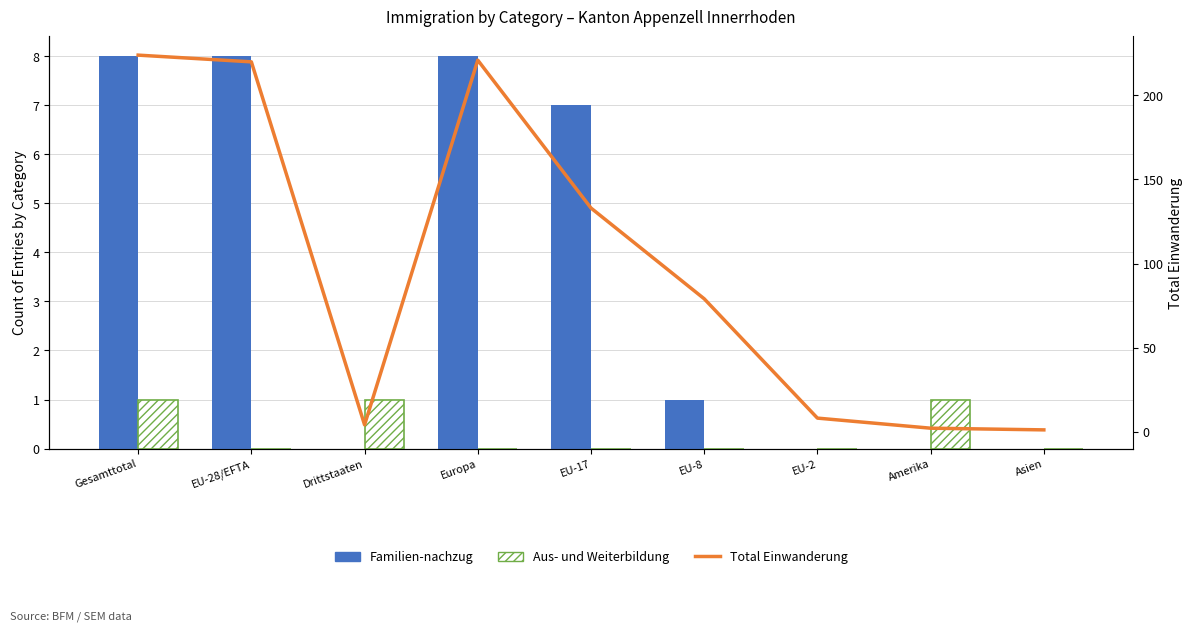

What is the label of the 2nd bar from the right?

Amerika